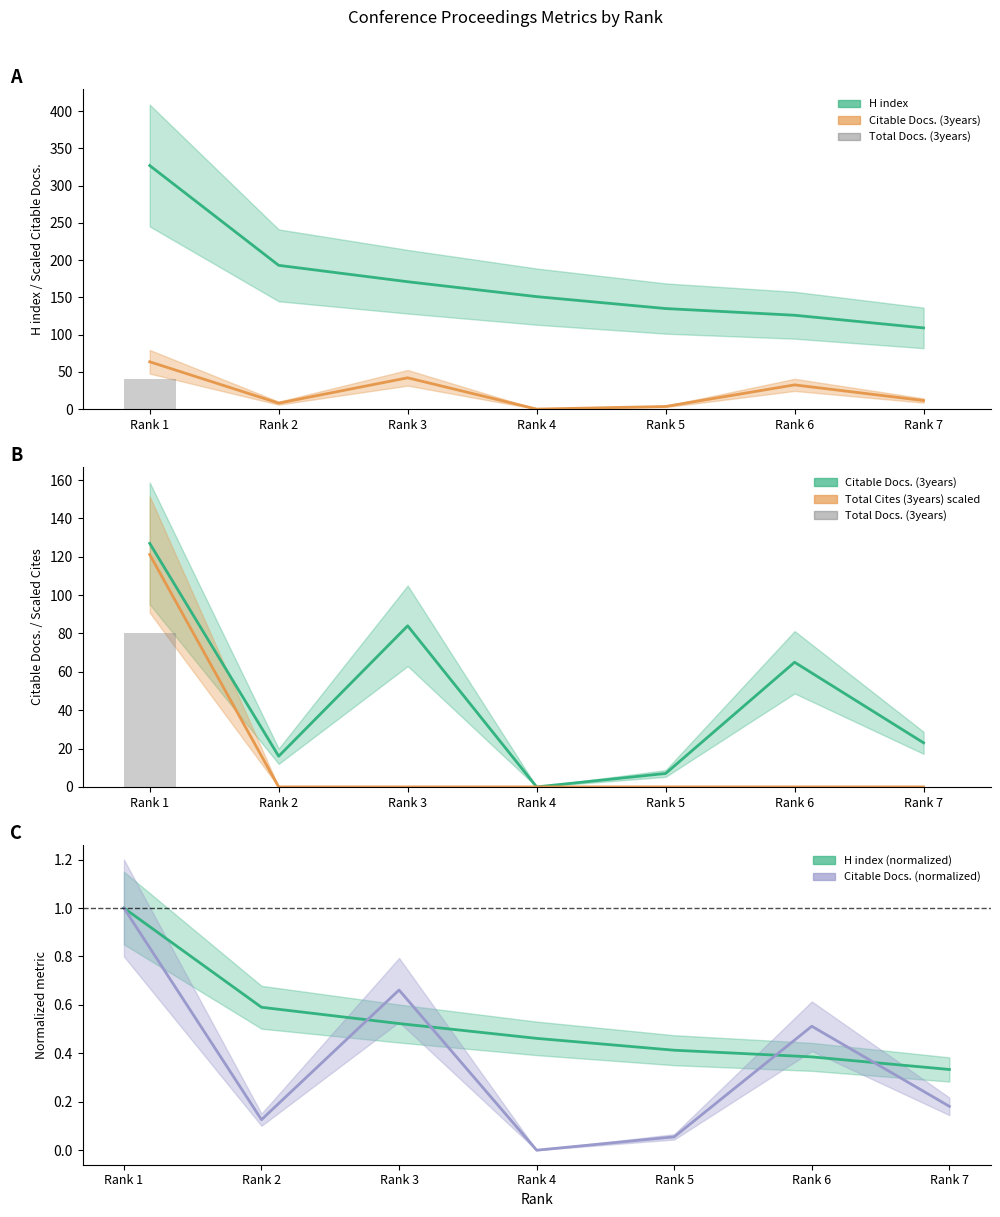

At which label is Total Cites (3years) closest to 20?

Rank 1